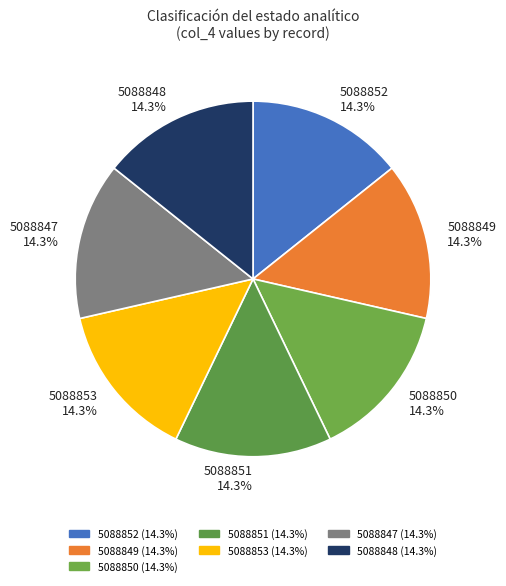

How many segments does this pie chart have?

7